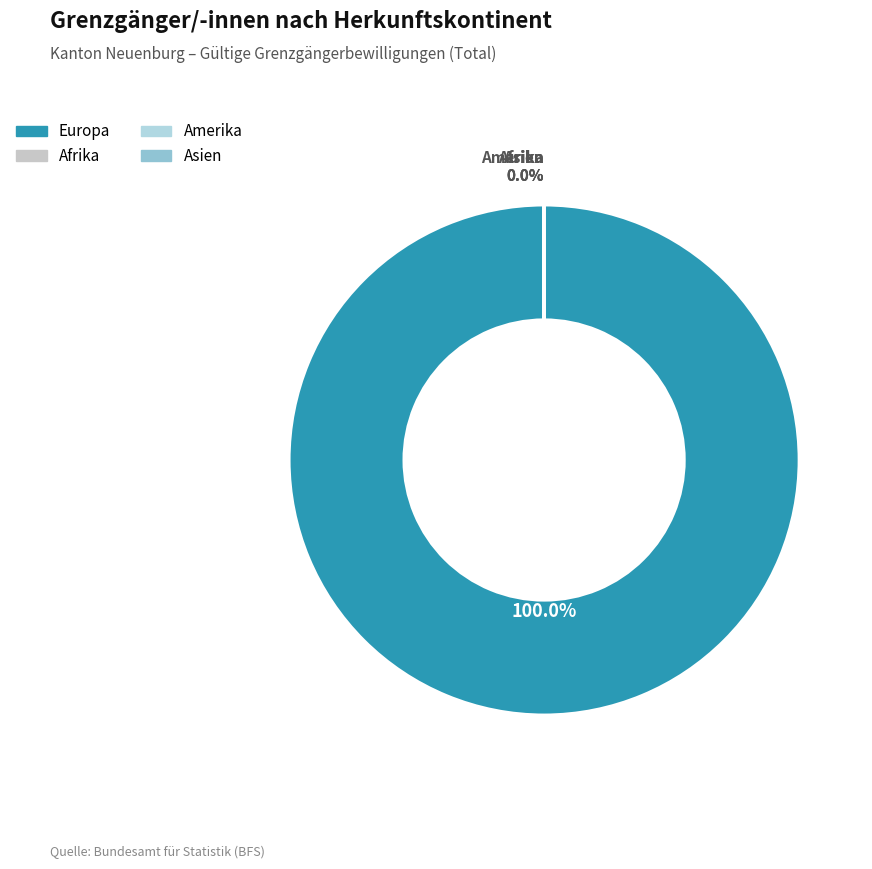

Which category has the biggest portion of the pie?

Europa